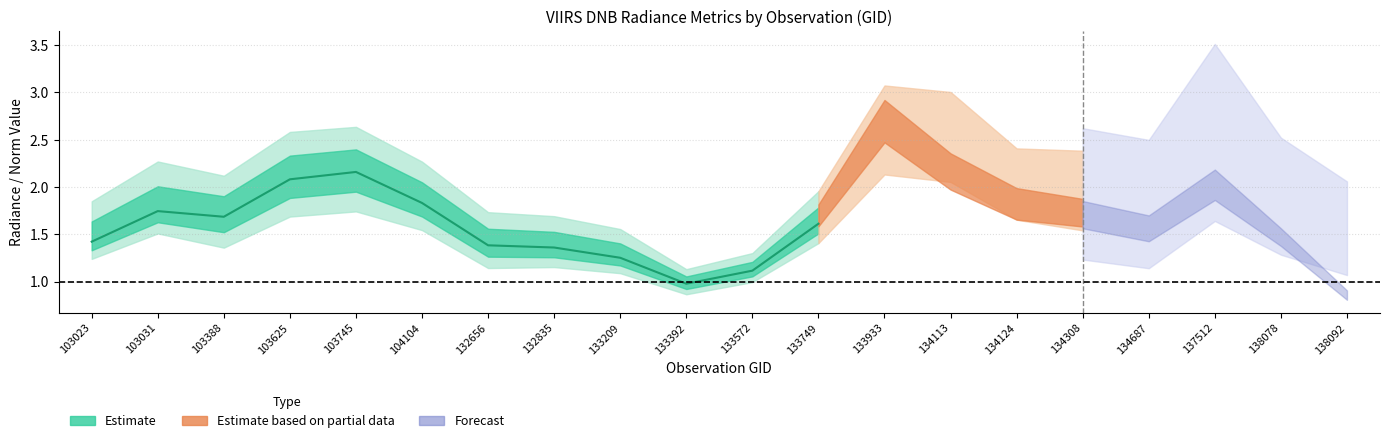

What is the value of the 6th point from the left?

1.8